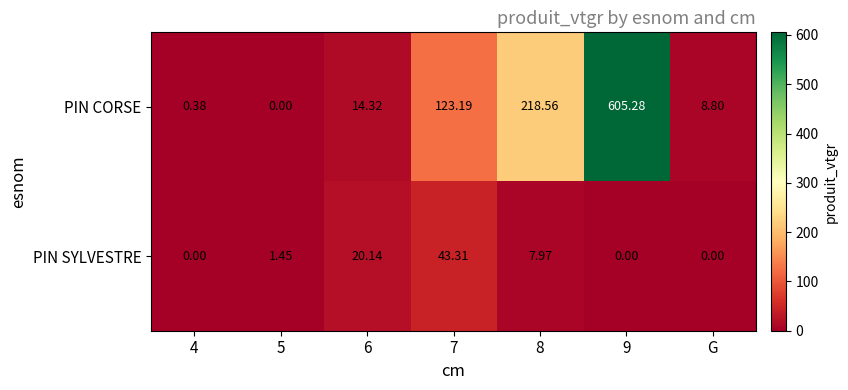

How many distinct data groups are displayed?

2